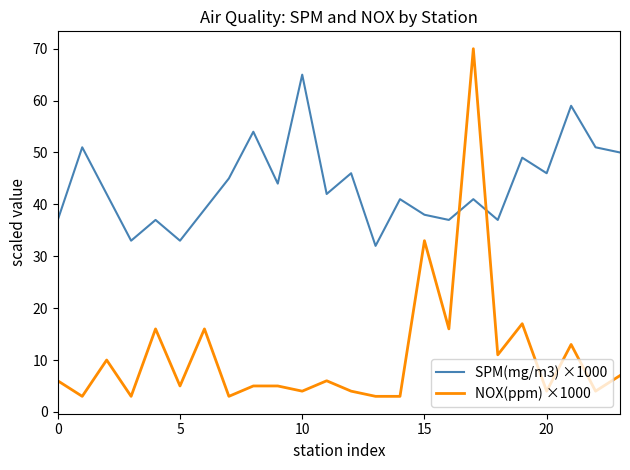

What is the difference between the maximum and minimum values in the NOX(ppm) ×1000 series?

67